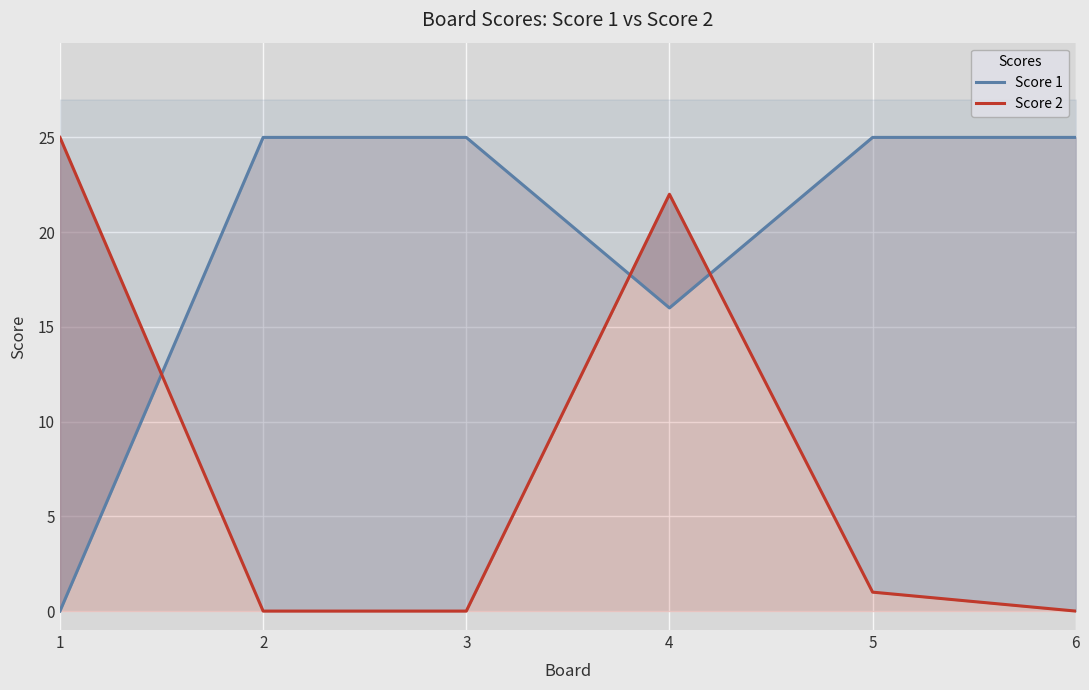

Where do Score 2 and Score 1 first cross each other?

1 and 2